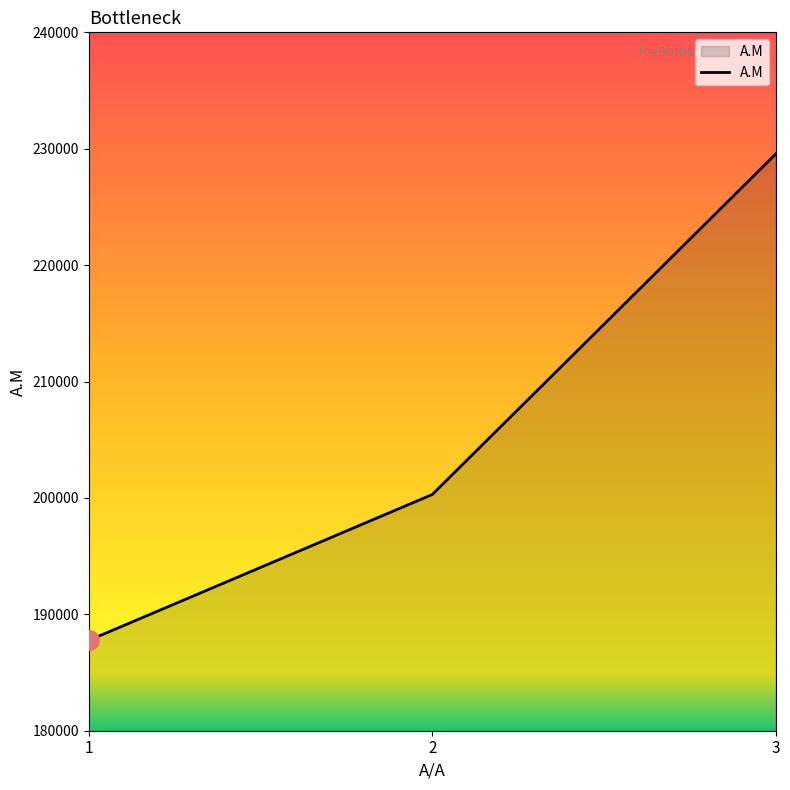

What is the maximum value shown in the chart?

229549